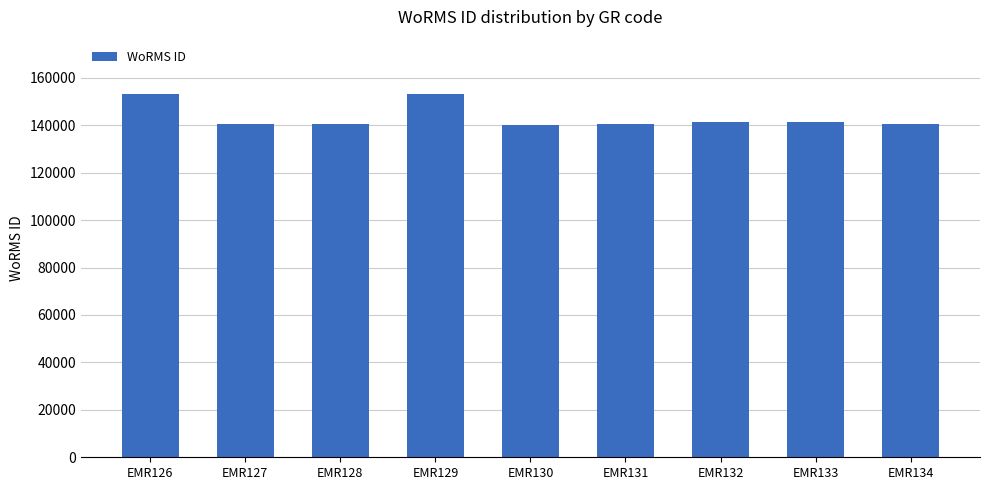

Approximately how many times larger is the value at EMR134 compared to EMR131?

1.0